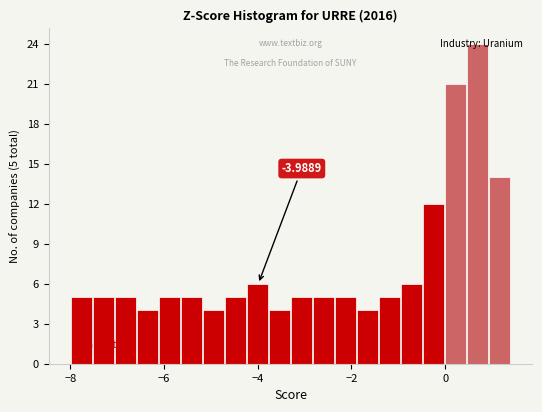

Read against the x-axis, roughly where is the centre of the tallest bar?

0.6